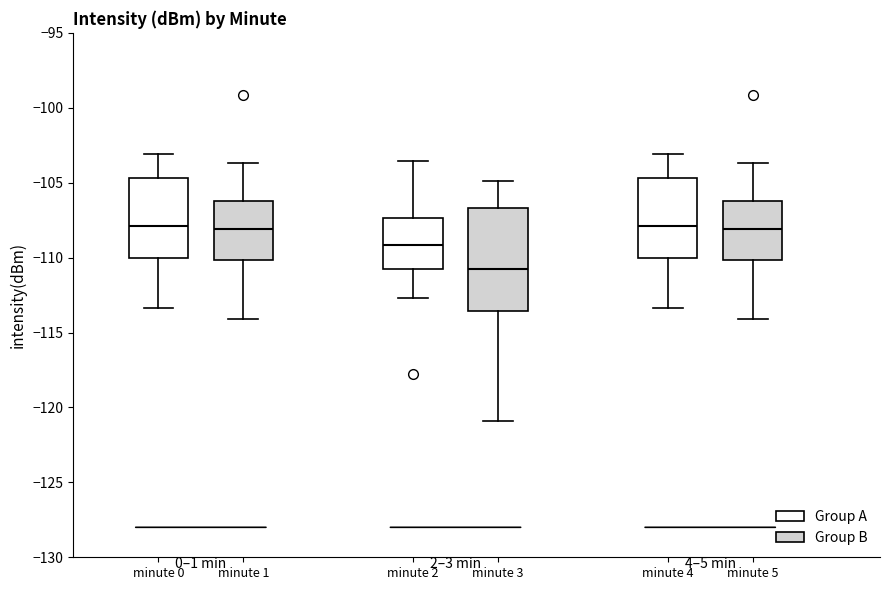

Which box is the tallest, from its lower edge to its upper edge?

minute 3